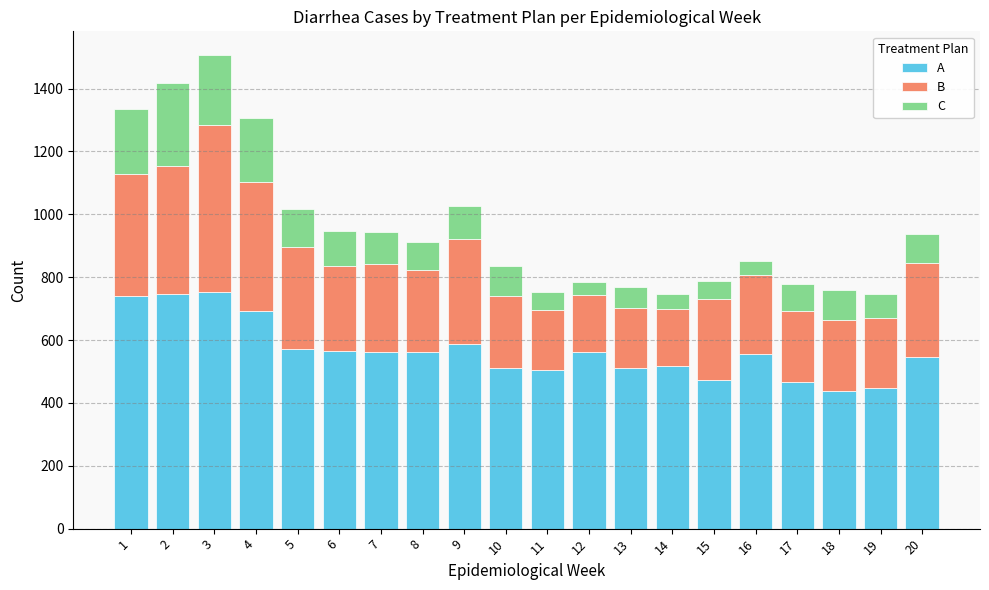

At 6, list the series in order from largest to smallest.

A, B, C